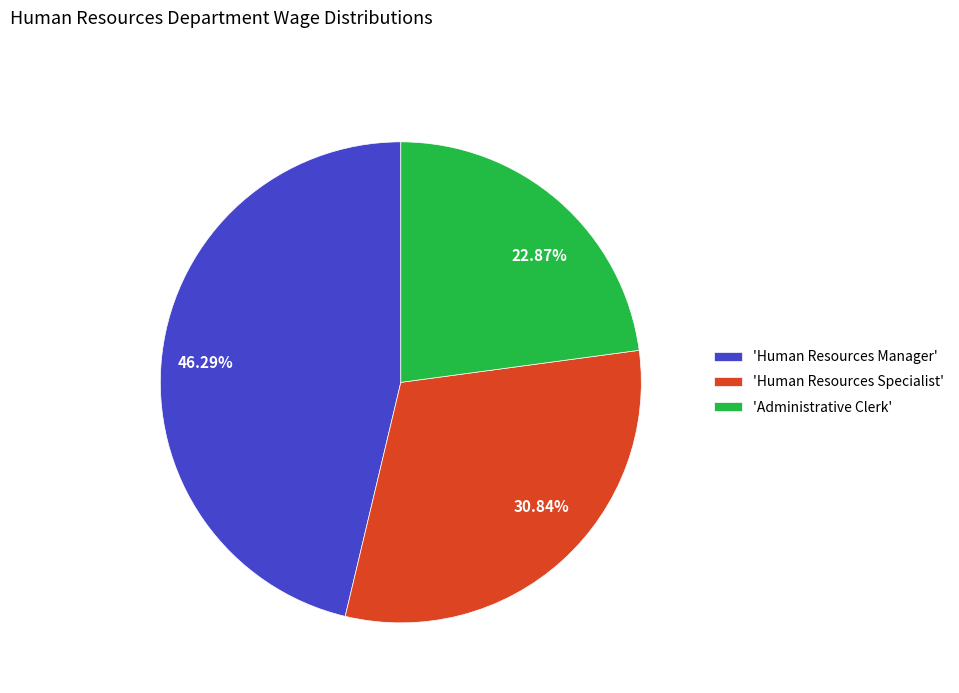

Which has a higher value, 'Human Resources Manager' or 'Administrative Clerk'?

'Human Resources Manager'